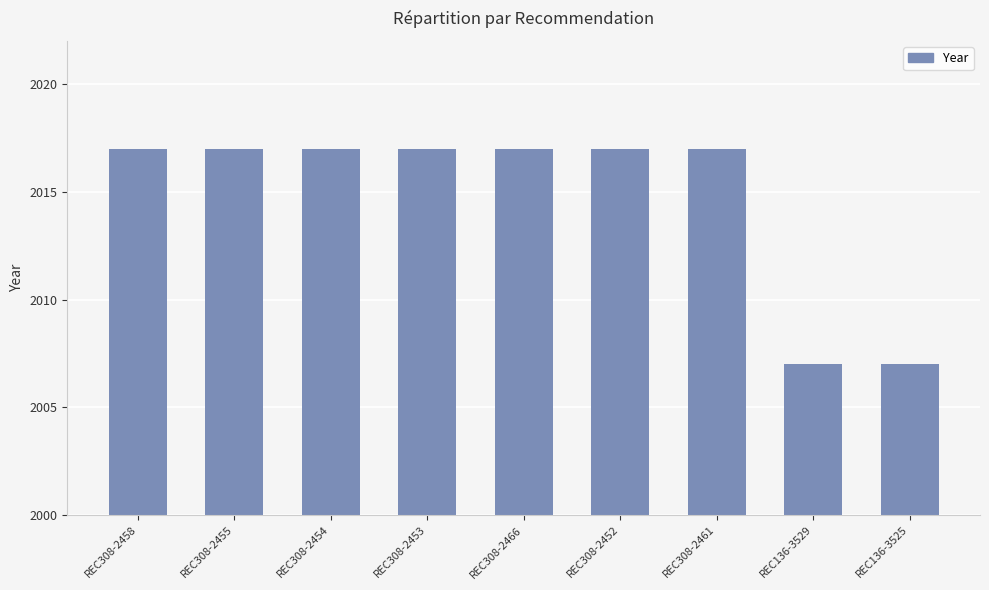

What is the value of the 2nd bar from the left?

2017